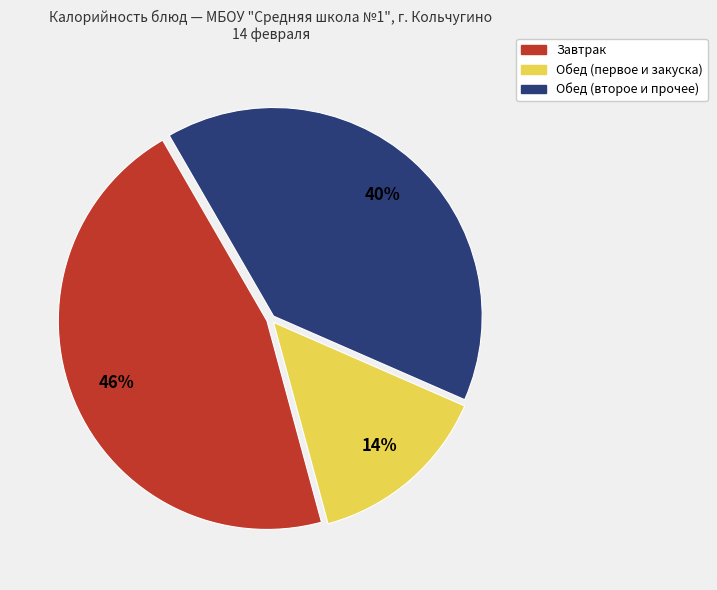

To the nearest percent, what is the difference between the largest and smallest slice percentages?

32%